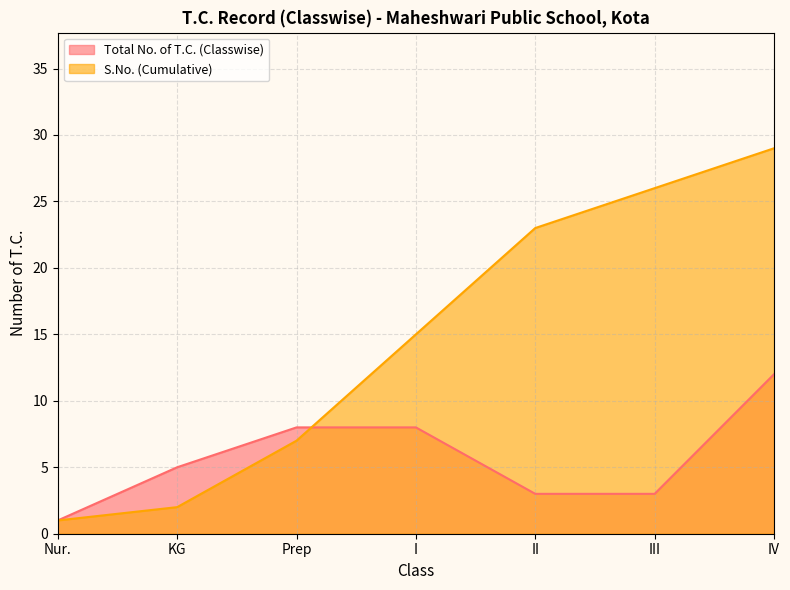

At which label is Total No. of T.C. (Classwise) closest to 6?

KG